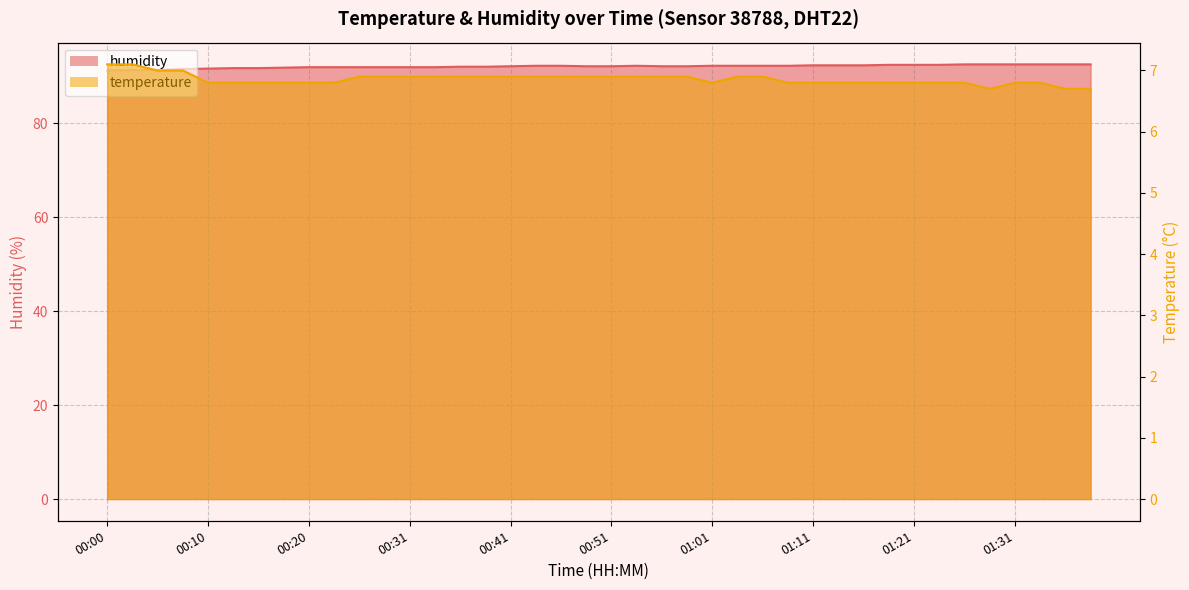

Reading right to left, list all the values displayed in this chart.

temperature: 6.7	6.7	6.8	6.8	6.7	6.8	6.8	6.8	6.8	6.8	6.8	6.8	6.8	6.9	6.9	6.8	6.9	6.9	6.9	6.9	6.9	6.9	6.9	6.9	6.9	6.9	6.9	6.9	6.9	6.9	6.8	6.8	6.8	6.8	6.8	6.8	7.0	7.0	7.1	7.1
humidity: 92.5	92.5	92.5	92.5	92.5	92.5	92.4	92.4	92.4	92.3	92.3	92.3	92.2	92.2	92.2	92.2	92.1	92.1	92.2	92.1	92.1	92.2	92.2	92.1	92.0	92.0	91.9	91.9	91.9	91.9	91.9	91.9	91.8	91.7	91.7	91.6	91.5	91.3	91.3	91.2